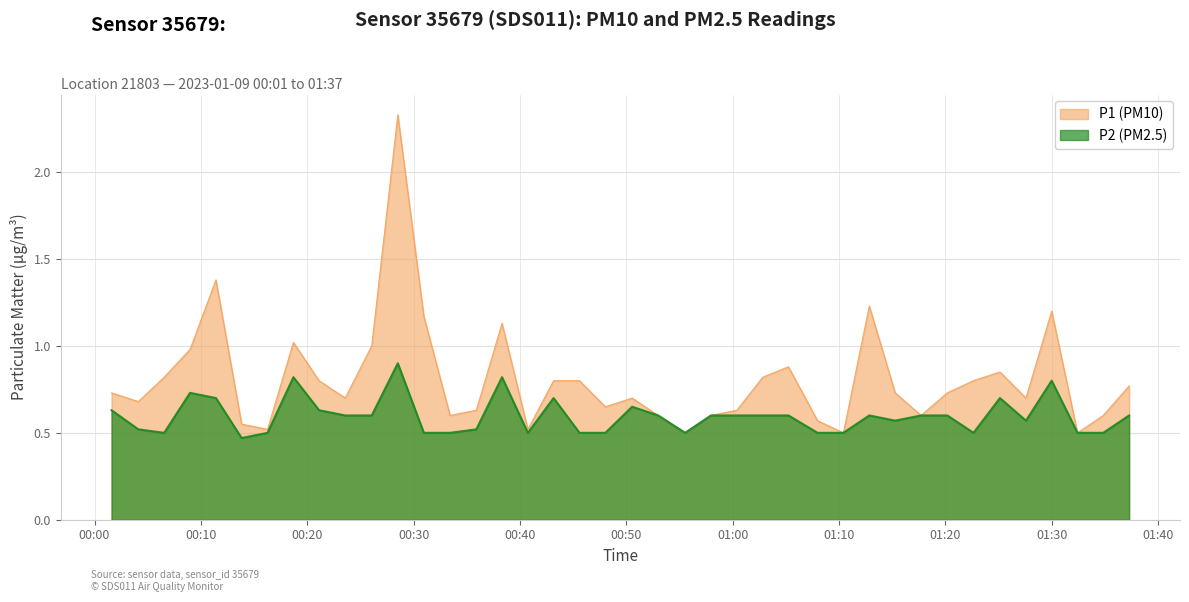

Which series has the largest total across all categories?

P1 (PM10)